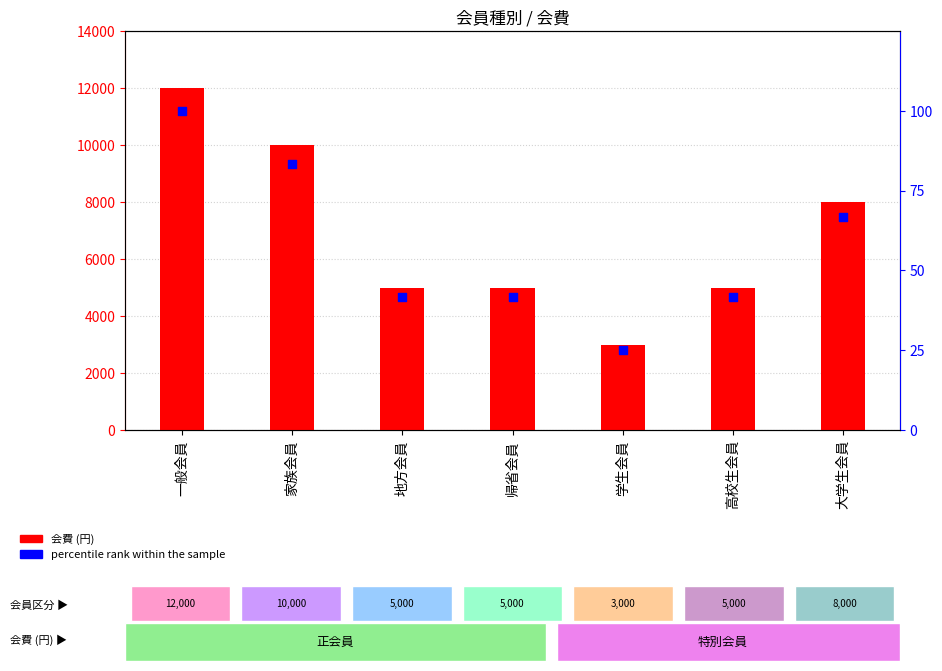

Which series has the widest spread of Y values?

会費 (円)